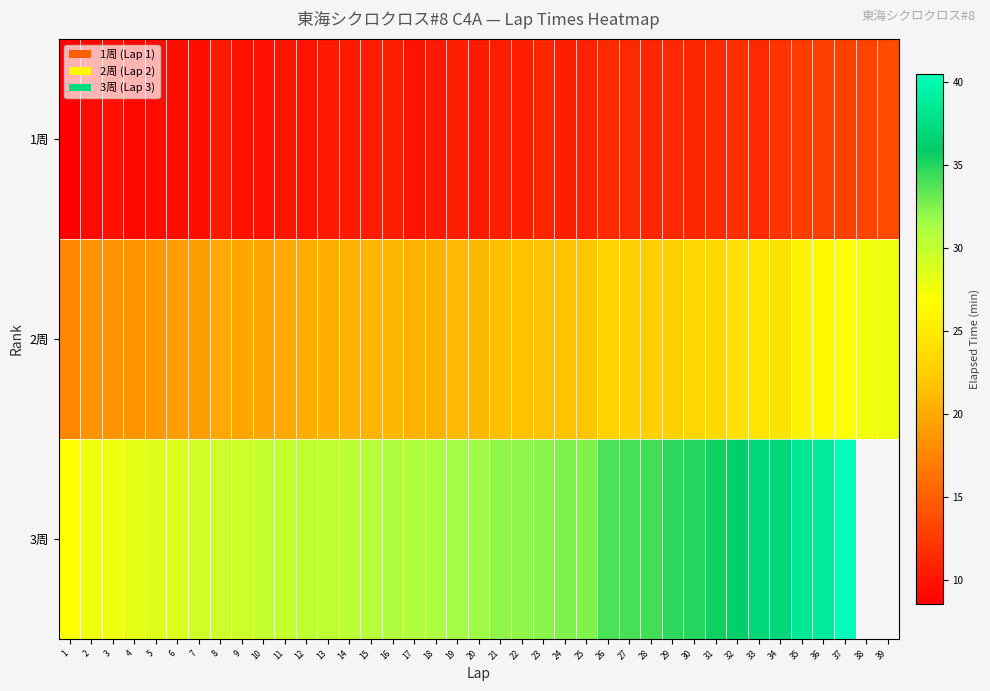

What is the greatest value displayed?

40.5